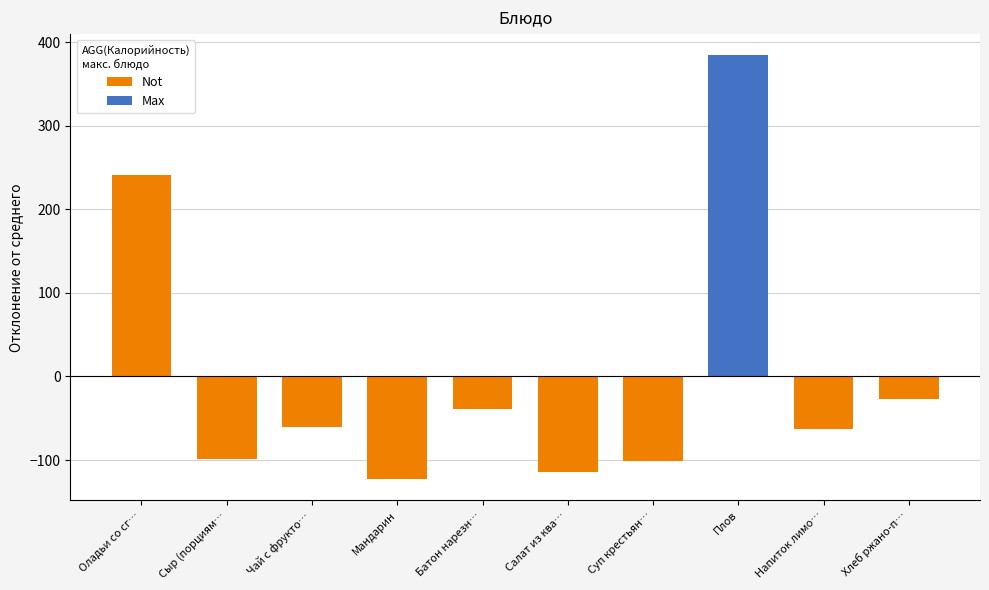

Between Чай с фрукто… and Плов, which series saw the biggest shift?

Max